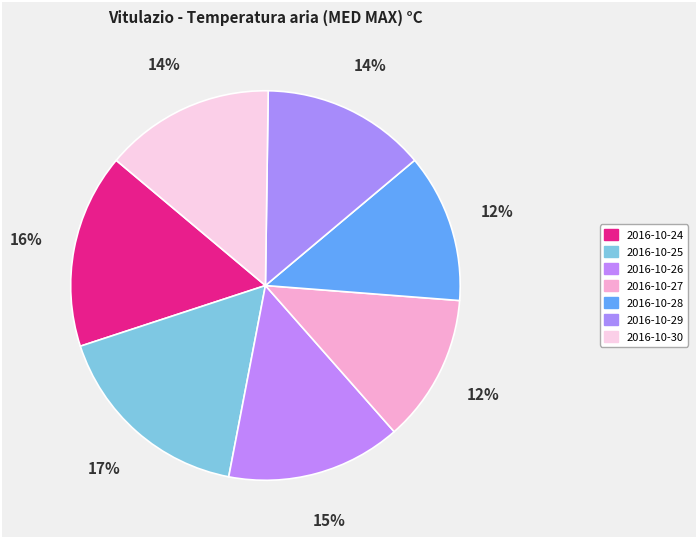

Count the number of slices in the pie.

7